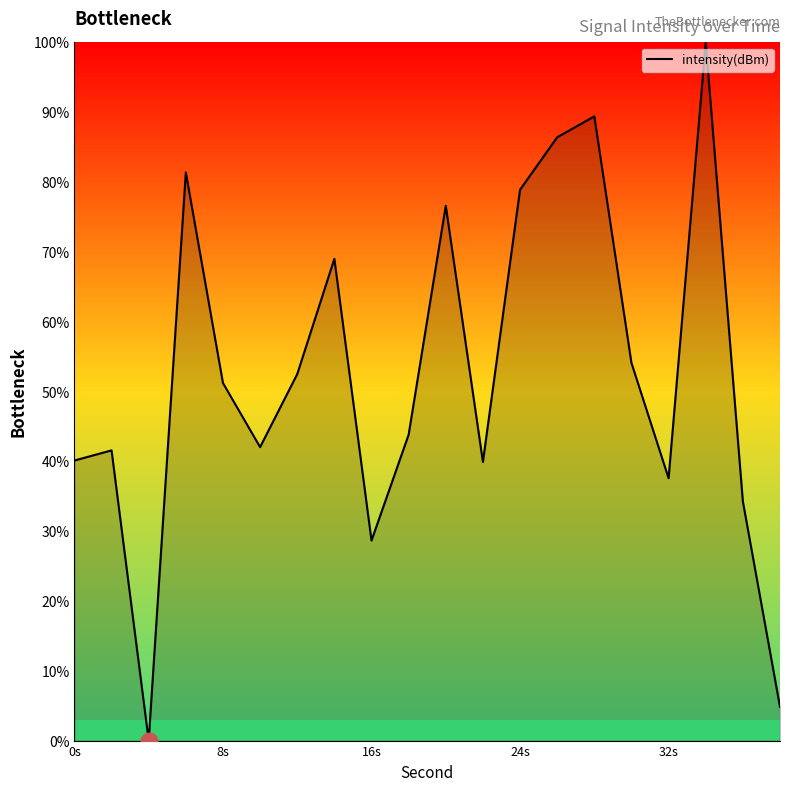

What is the maximum value shown in the chart?

100.0